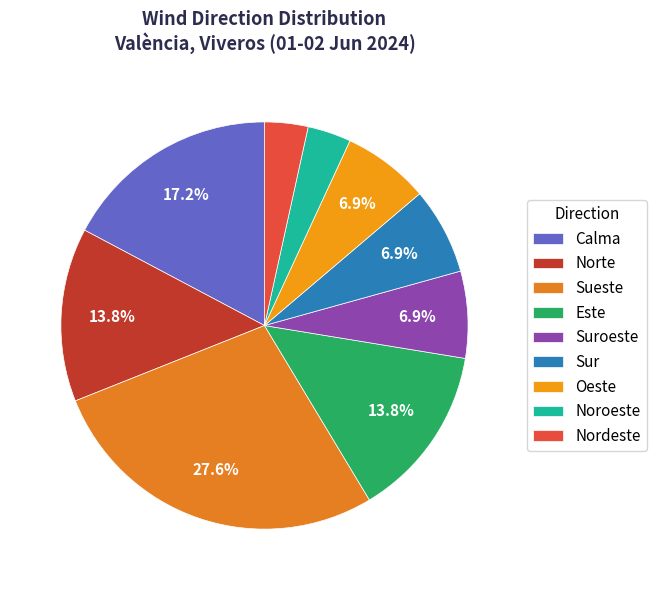

Rank the categories by value from highest to lowest.

Sueste, Calma, Norte, Este, Suroeste, Sur, Oeste, Noroeste, Nordeste